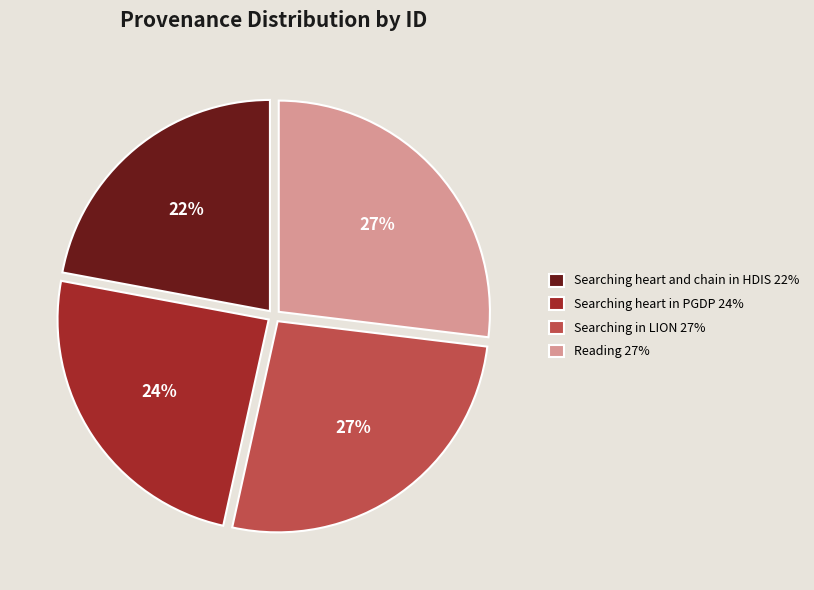

To the nearest percent, what percentage of the pie is Searching in LION?

27%